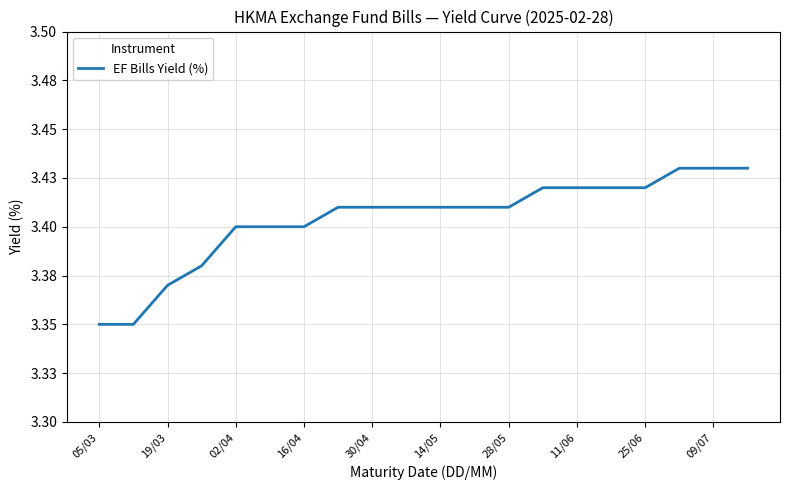

What is the value of the 11th point from the left?

3.4